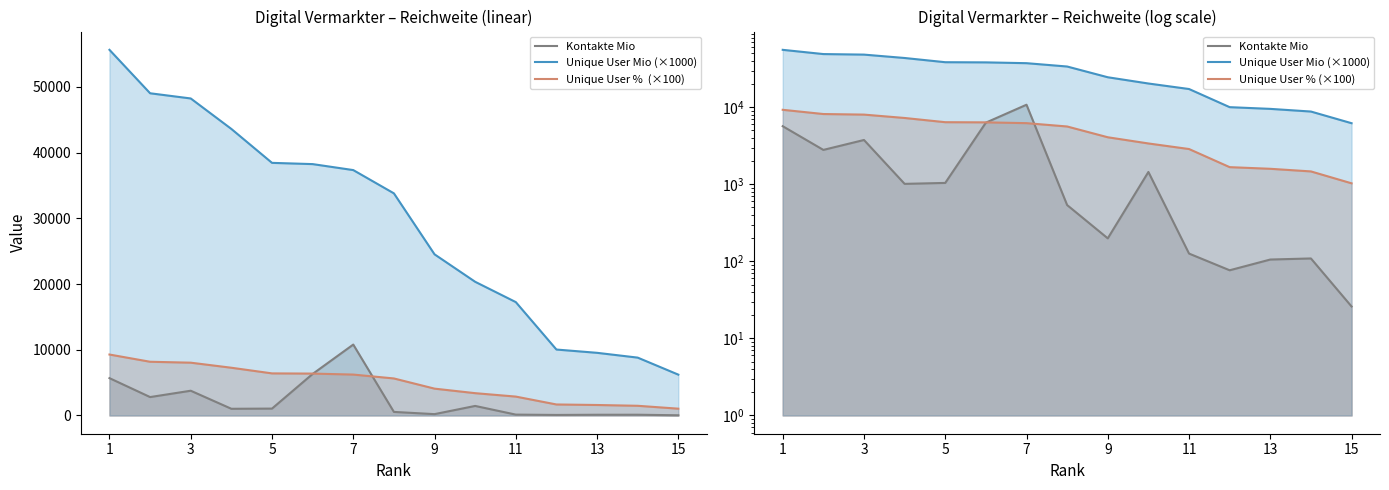

How many interior local peaks does the Kontakte Mio series have?

4